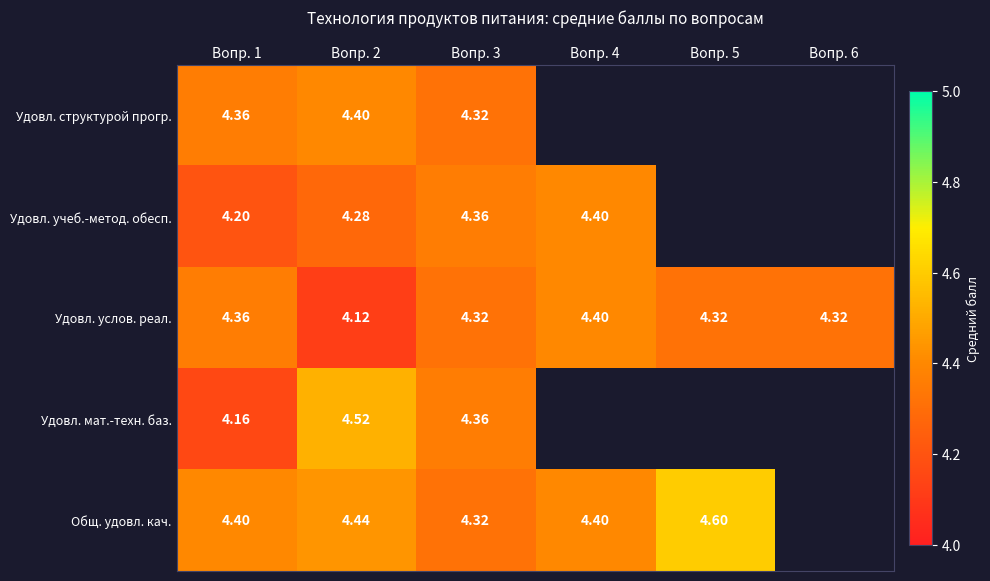

What value does the Удовл. мат.-техн. баз. series have at Вопр. 2?

4.5